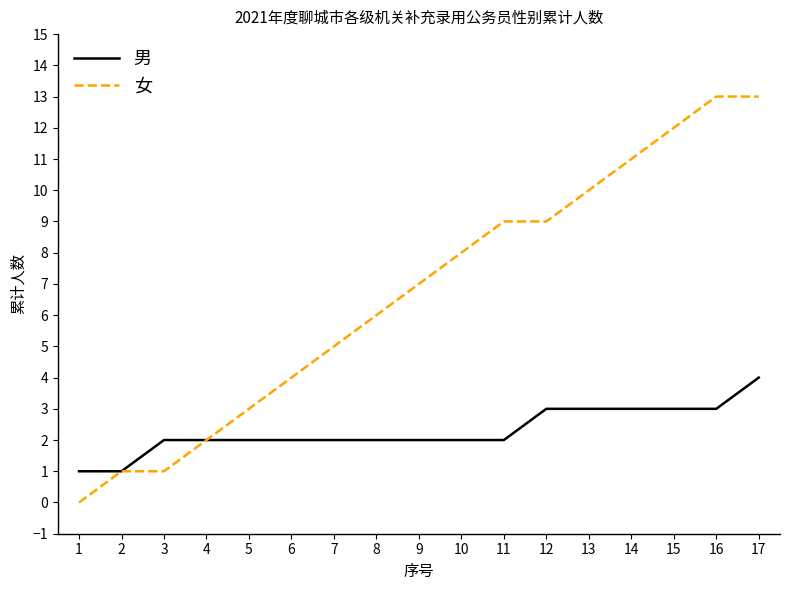

What is the maximum value for 男?

4